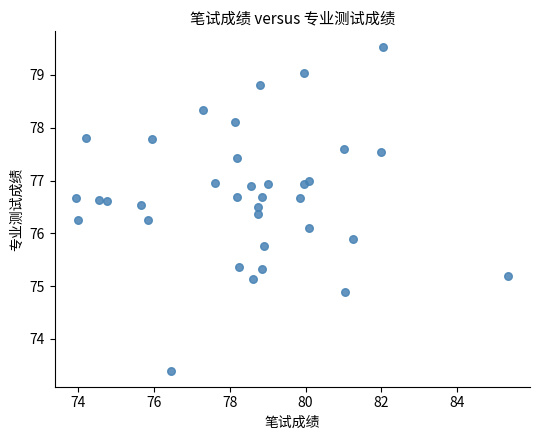

What is the range of X values (max minus min)?

11.4